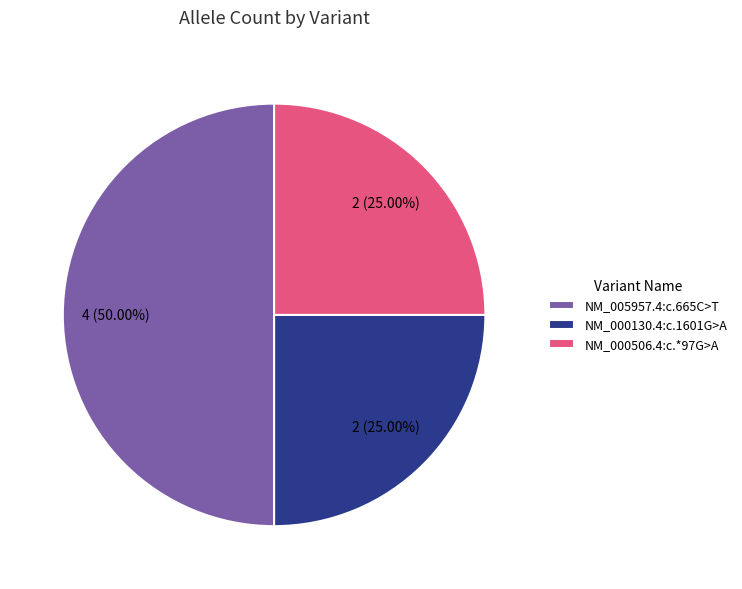

Count the number of slices in the pie.

3